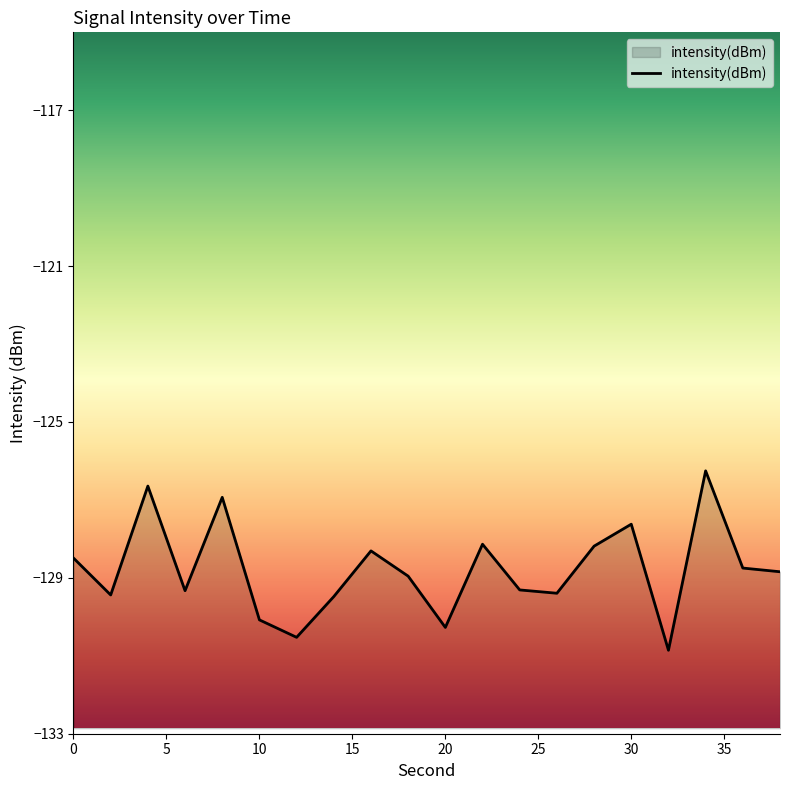

What is the smallest value displayed?

-130.9